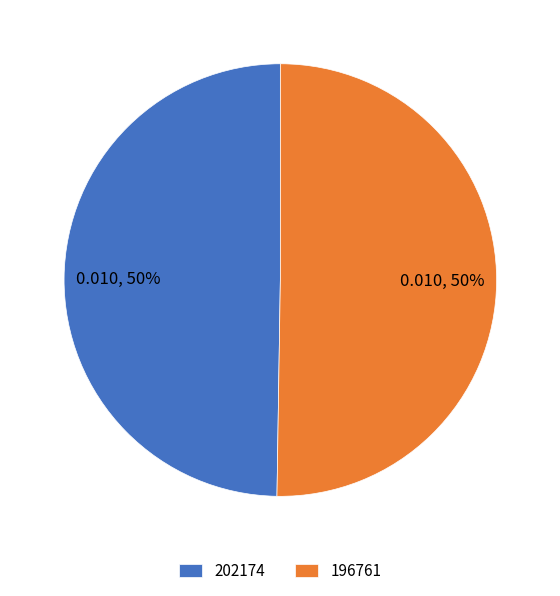

Combined, do 196761 and 202174 account for over 50%?

Yes